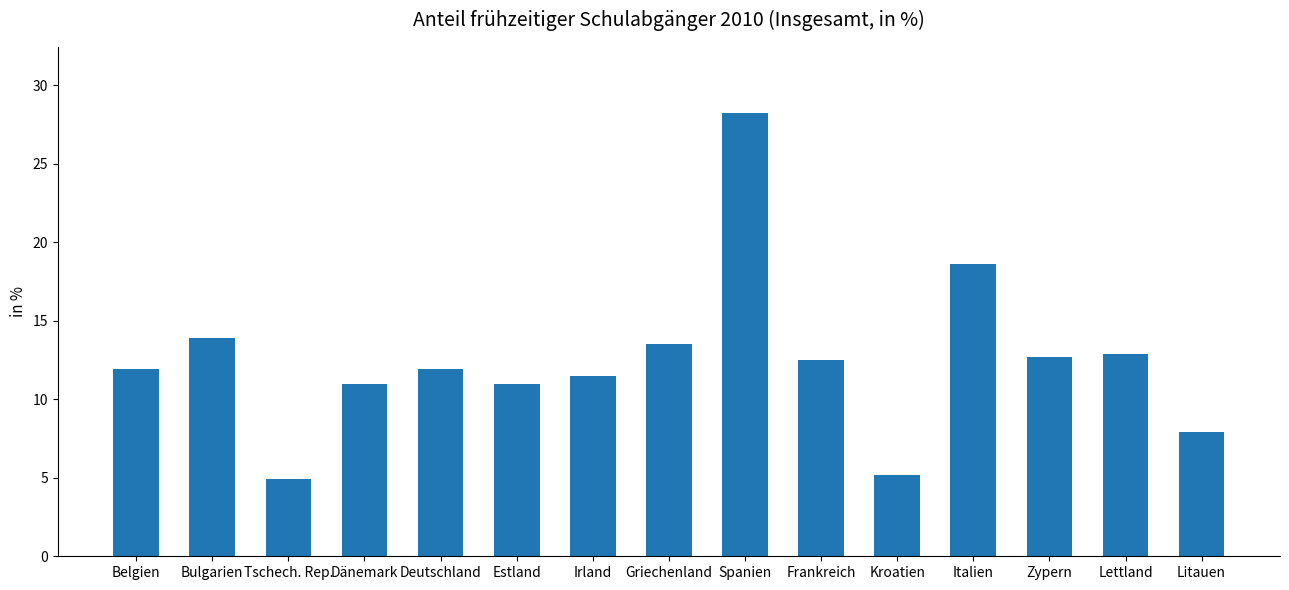

What is the sum of the values at Zypern and Kroatien?

17.9